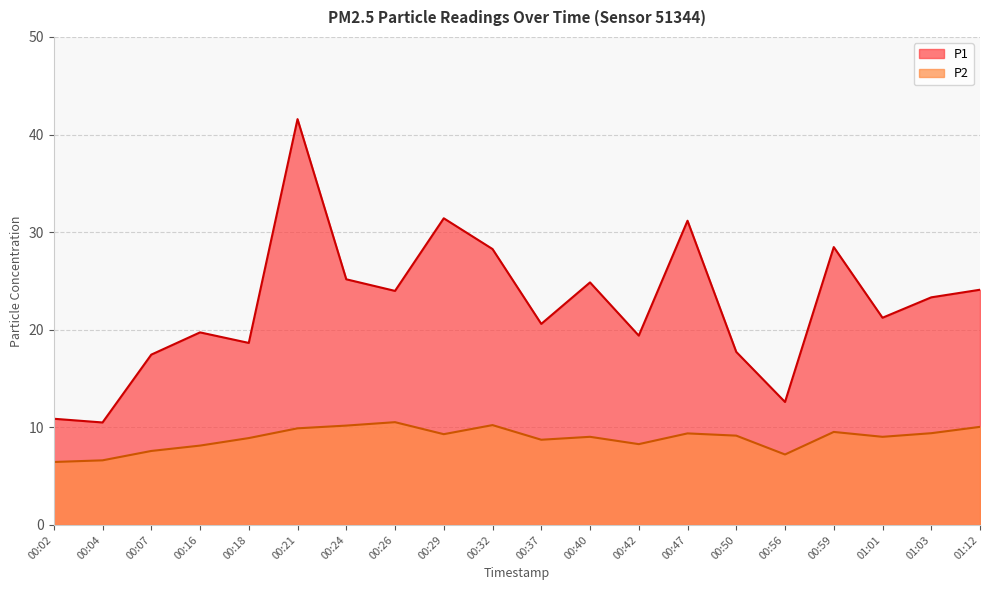

True or false: P1 has a value of 28.5 at 00:59.

True